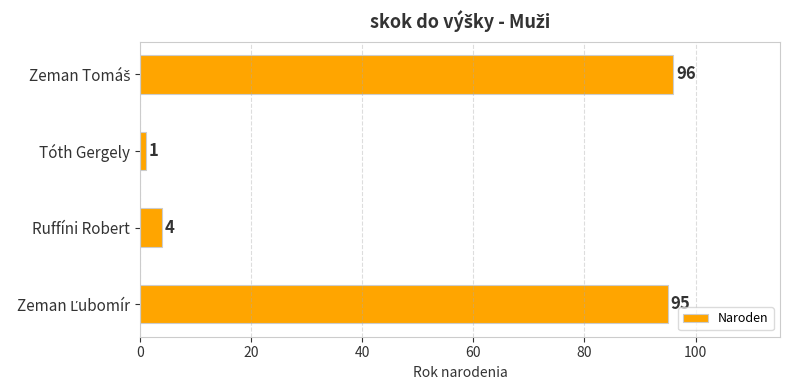

Does the chart contain any negative values?

No